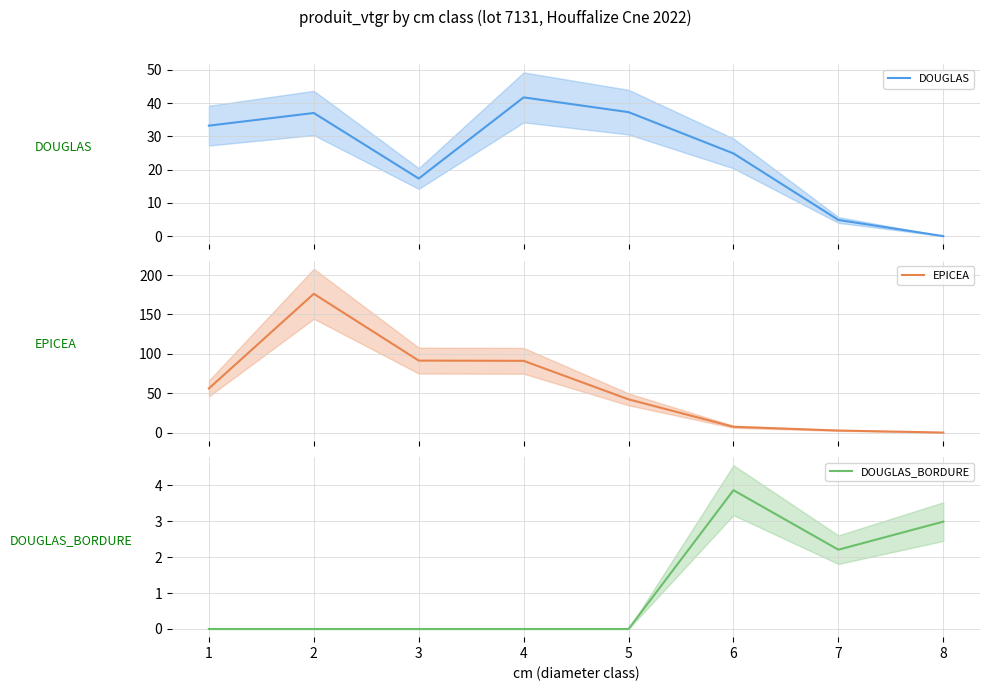

Which series has the largest range (max minus min)?

EPICEA